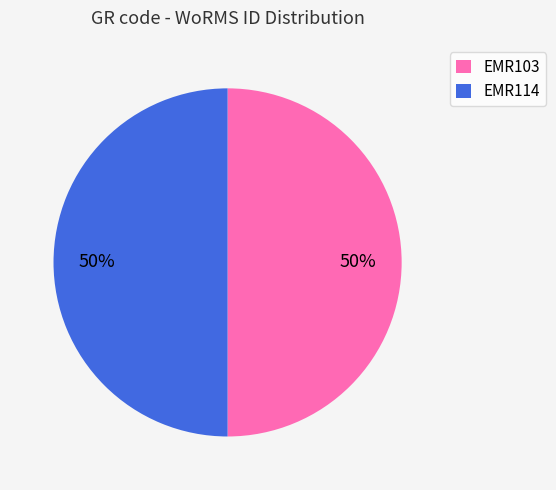

Do EMR103 and EMR114 together represent more than half of the pie?

Yes